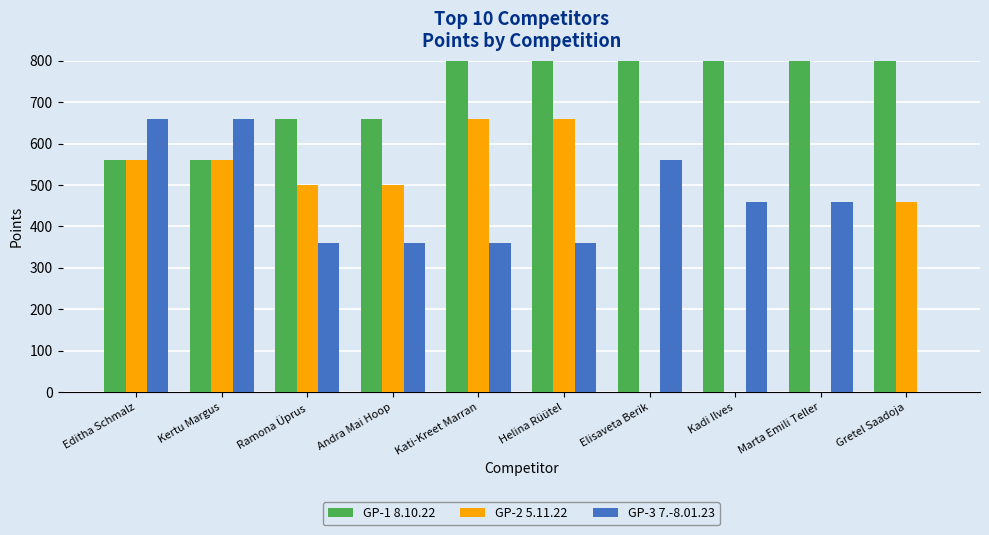

Reading right to left, list all the values displayed in this chart.

GP-1 8.10.22: Gretel Saadoja=820	Marta Emili Teller=920	Kadi Ilves=920	Elisaveta Berik=920	Helina Rüütel=1020	Kati-Kreet Marran=1020	Andra Mai Hoop=660	Ramona Üprus=660	Kertu Margus=560	Editha Schmalz=560
GP-2 5.11.22: Gretel Saadoja=460	Marta Emili Teller=0	Kadi Ilves=0	Elisaveta Berik=0	Helina Rüütel=660	Kati-Kreet Marran=660	Andra Mai Hoop=500	Ramona Üprus=500	Kertu Margus=560	Editha Schmalz=560
GP-3 7.-8.01.23: Gretel Saadoja=0	Marta Emili Teller=460	Kadi Ilves=460	Elisaveta Berik=560	Helina Rüütel=360	Kati-Kreet Marran=360	Andra Mai Hoop=360	Ramona Üprus=360	Kertu Margus=660	Editha Schmalz=660